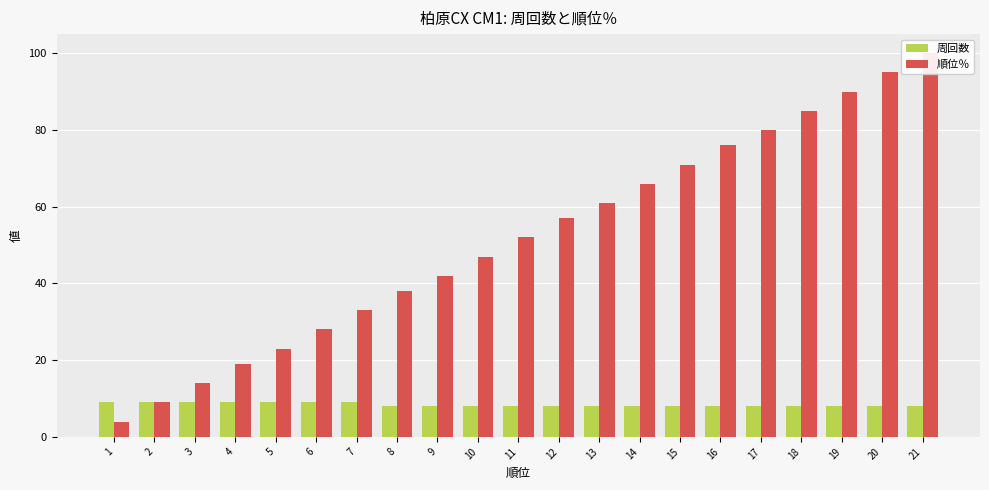

How many groups of bars are there?

21